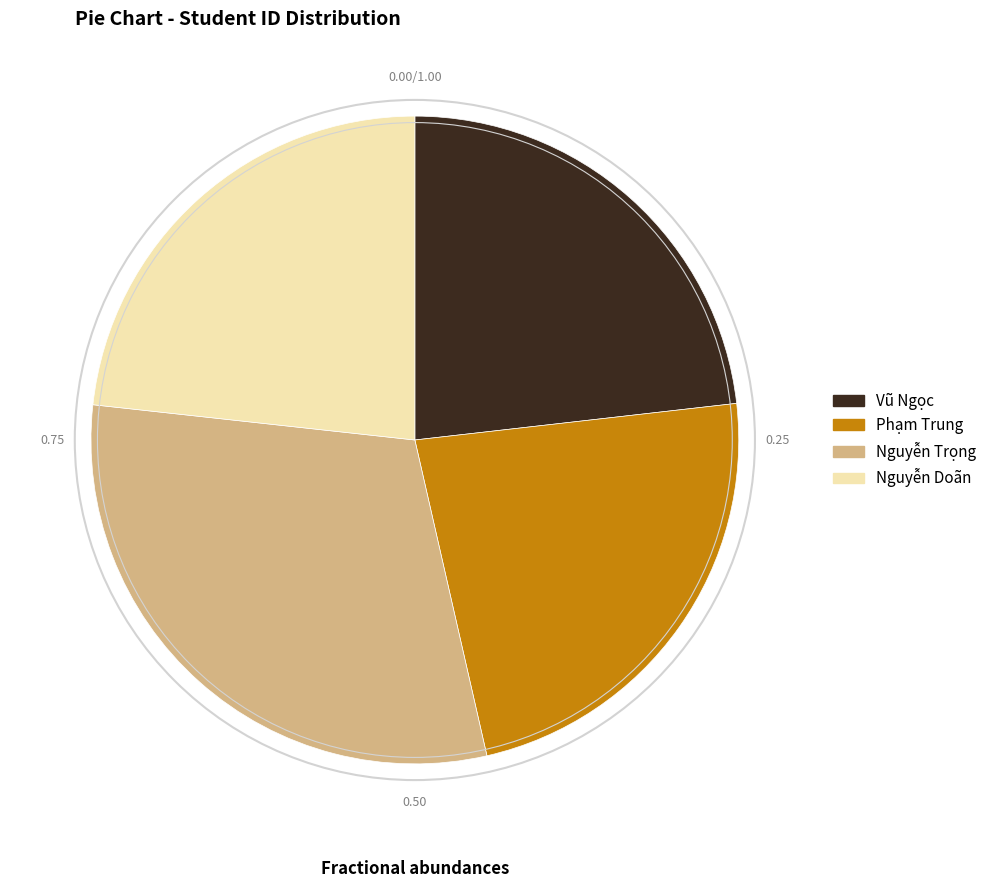

Do Nguyễn Doãn and Phạm Trung together represent more than half of the pie?

No